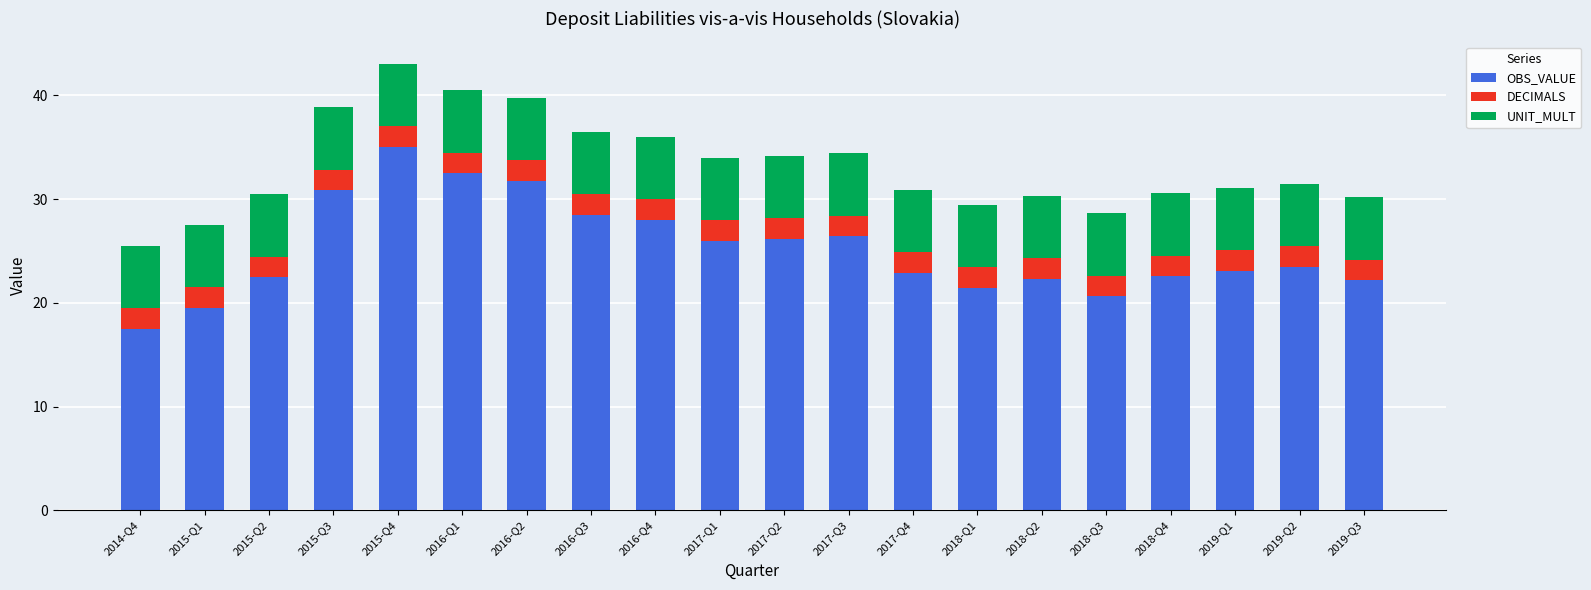

What is the total value across all series at 2019-Q2?

31.4